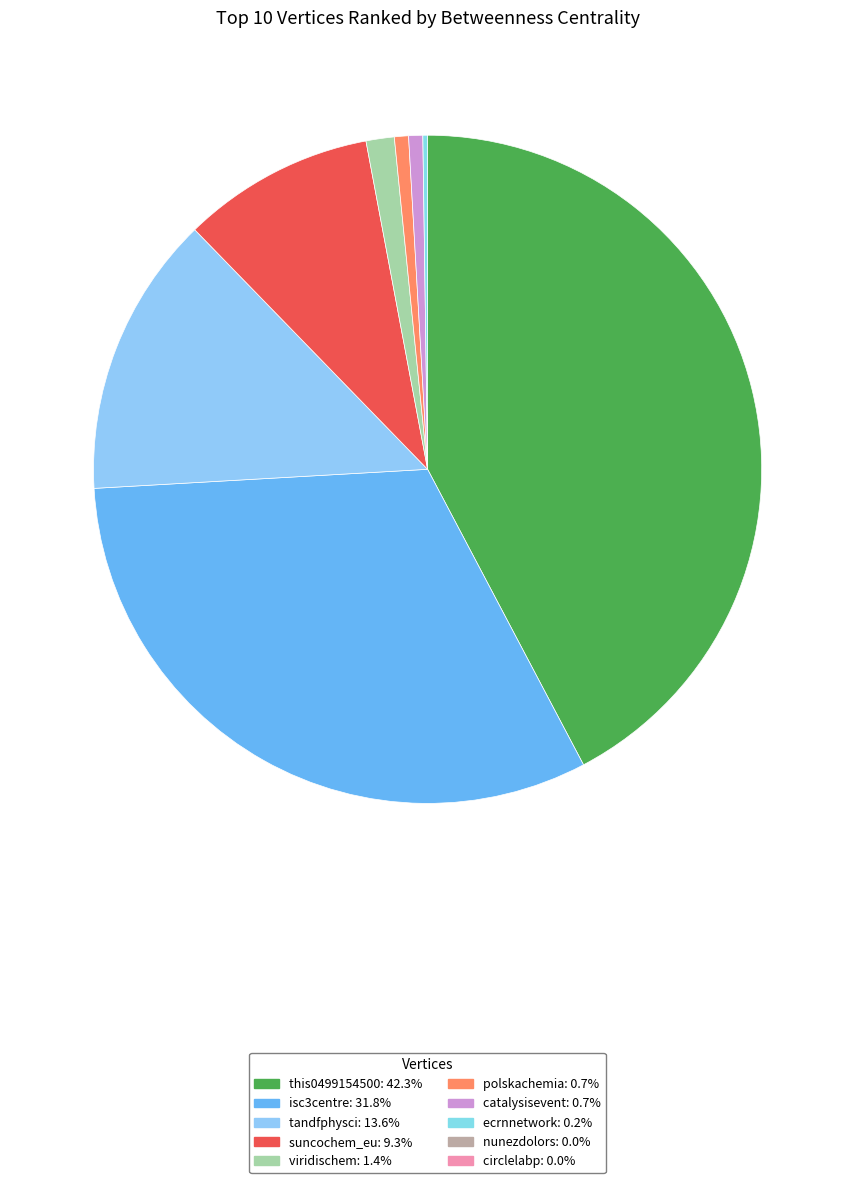

Which category has the smallest portion of the pie?

nunezdolors